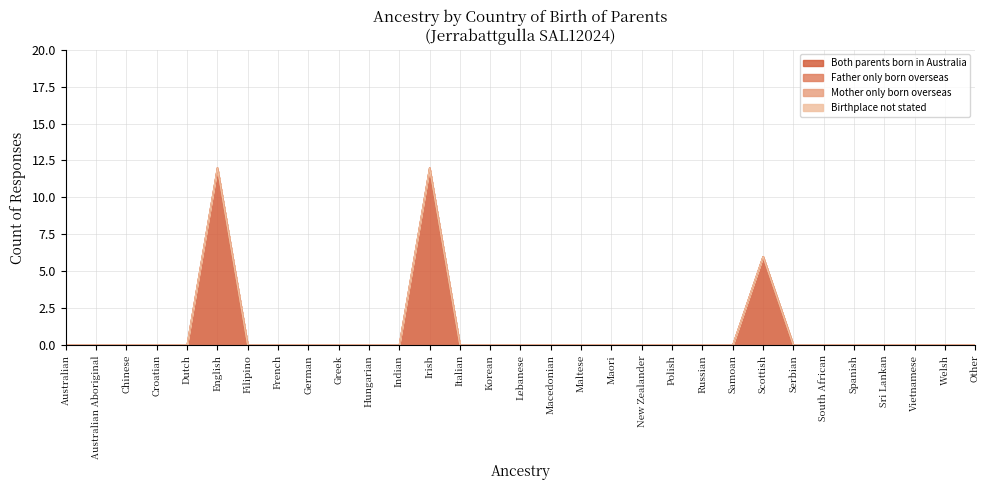

True or false: Father only born overseas and Both parents born in Australia cross at least once.

False